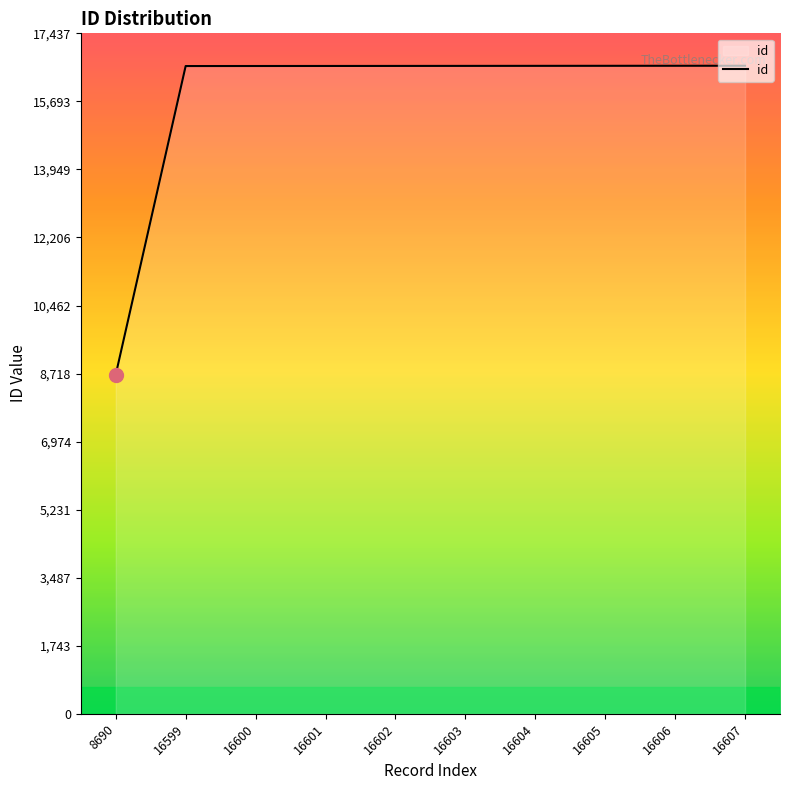

Is it true that the value at 16606 is 16606?

True